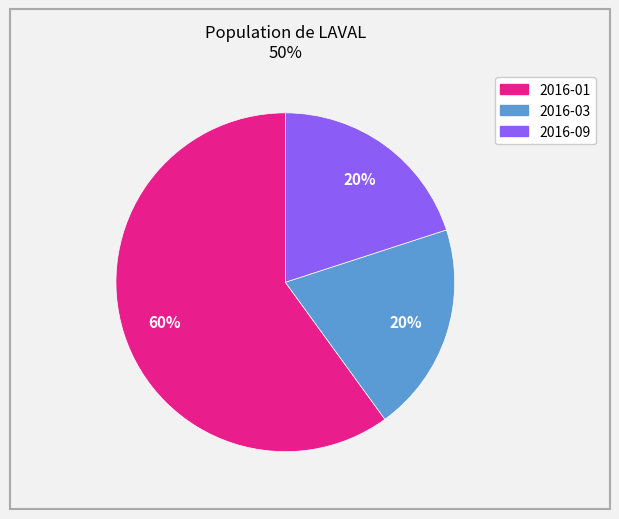

To the nearest percent, what percentage of the pie is 2016-01?

60%